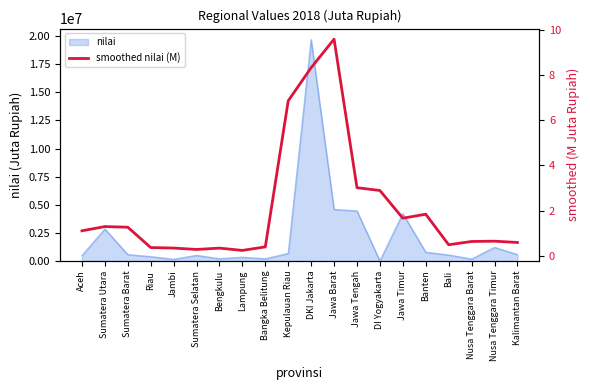

Between DKI Jakarta and Bali, which is larger?

DKI Jakarta